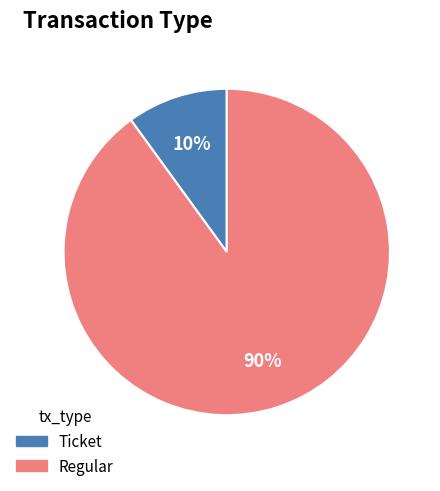

To the nearest percent, what is the difference between the largest and smallest slice percentages?

80%